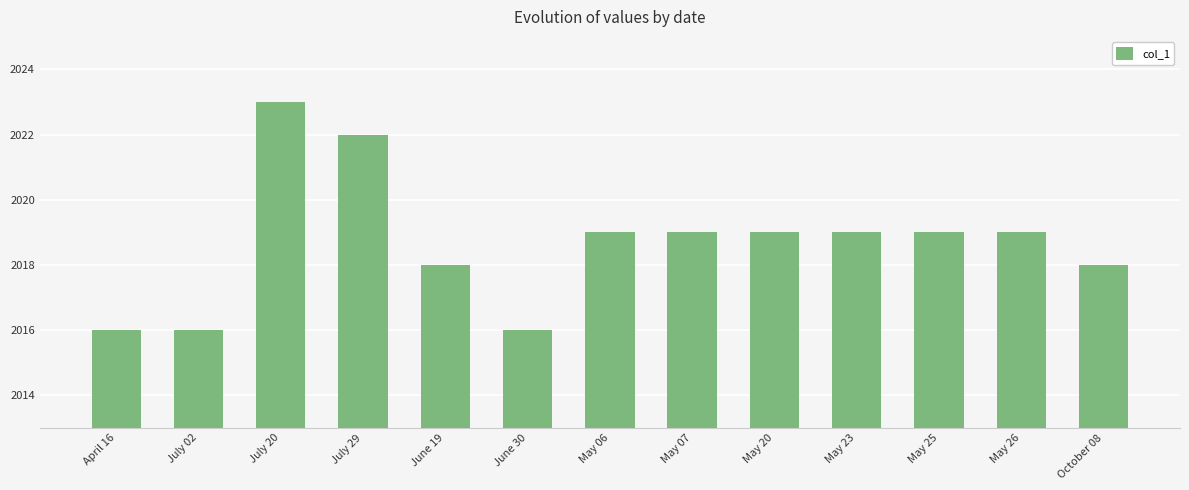

What is the minimum value shown in the chart?

2016